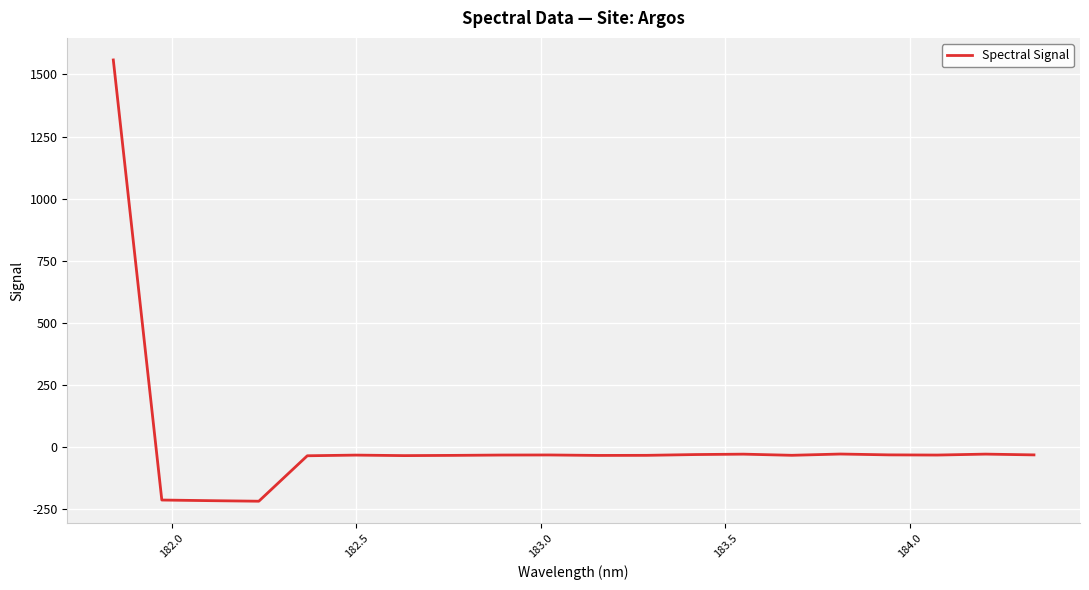

How many positive values are there?

1